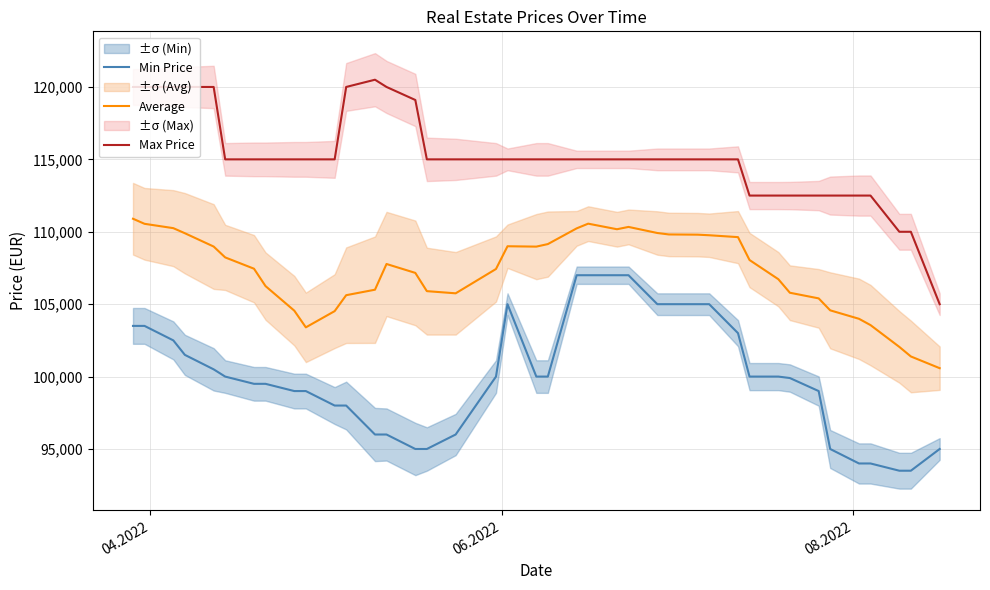

Reading left to right, transcribe all the data shown in this chart.

Min Price: 103500	103500	102500	101500	100500	100000	99500	99500	99000	99000	98000	98000	96000	96000	95000	95000	96000	100000	105000	100000	100000	107000	107000	107000	107000	105000	105000	105000	105000	103000	100000	100000	99900	99000	95000	94000	94000	93500	93500	95000
Average: 110900	110550	110250	109900	108980	108230	107450	106250	104550	103400	104520	105620	106000	107775	107160	105900	105750	107430	109000	108975	109150	110235	110560	110175	110335	109915	109815	109800	109760	109630	108050	106725	105790	105400	104575	103990	103555	102050	101390	100580
Max Price: 120000	120000	120000	120000	120000	115000	115000	115000	115000	115000	115000	120000	120500	120000	119100	115000	115000	115000	115000	115000	115000	115000	115000	115000	115000	115000	115000	115000	115000	115000	112500	112500	112500	112500	112500	112500	112500	110000	110000	105000